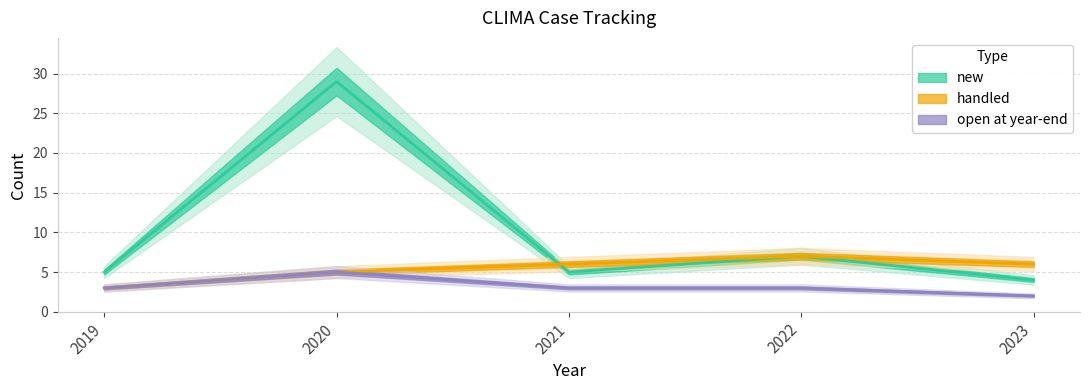

True or false: open at year-end has more than 0 interior local peaks.

True